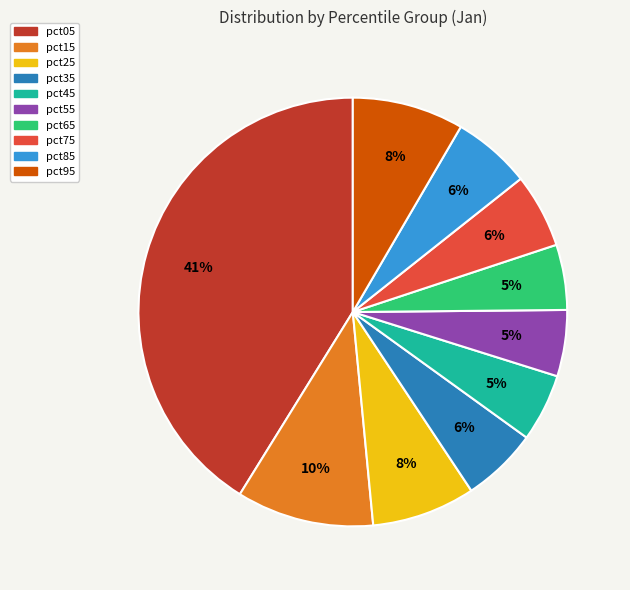

Count the number of slices in the pie.

10